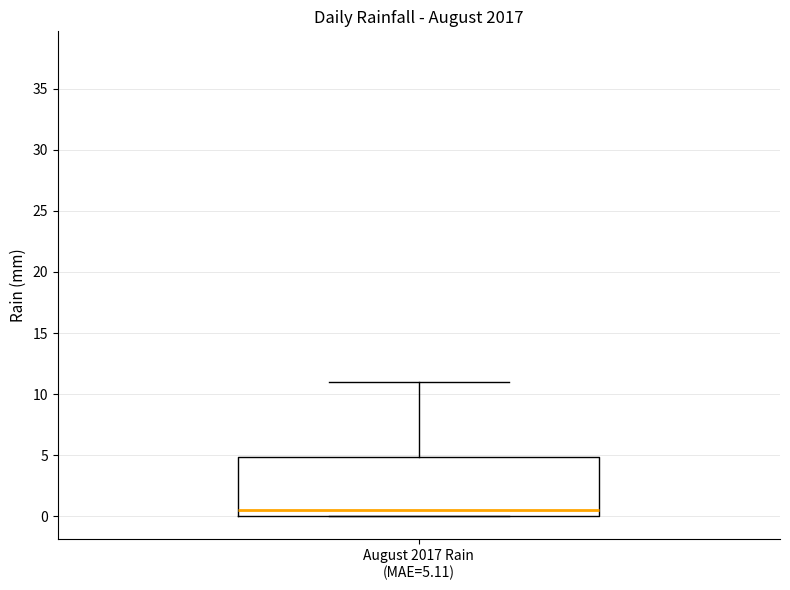

Transcribe this box plot: give where the median line is, the range the box spans, and where the two whiskers end, as read against the y-axis. The values are not printed on the chart, so give them approximately, as read against the axis.

median 0.5, box 0.0 to 5.0, whiskers 0.0 to 11.0